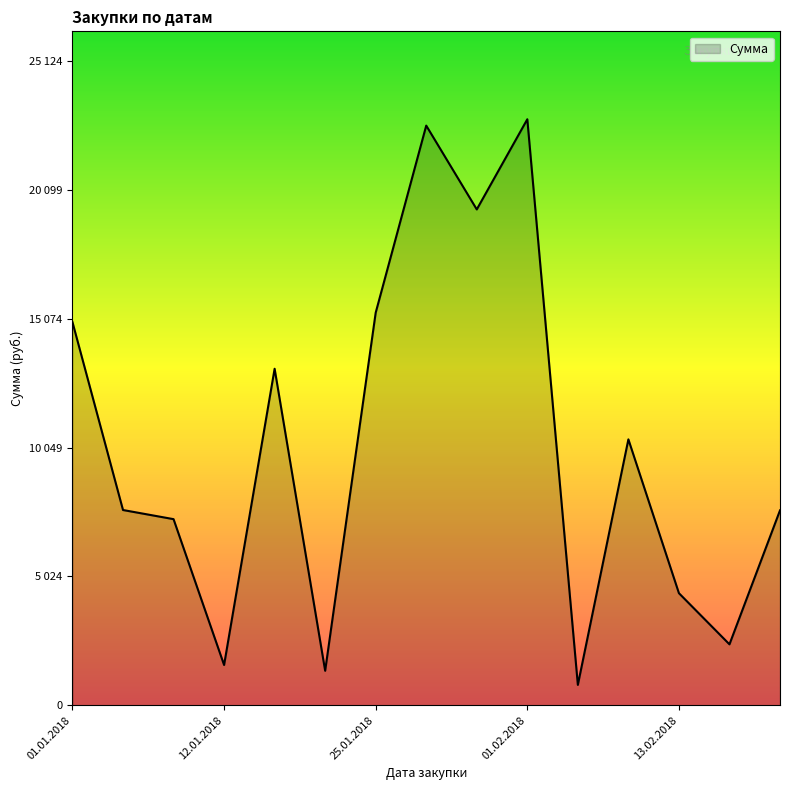

Does the chart have visible grid lines?

No